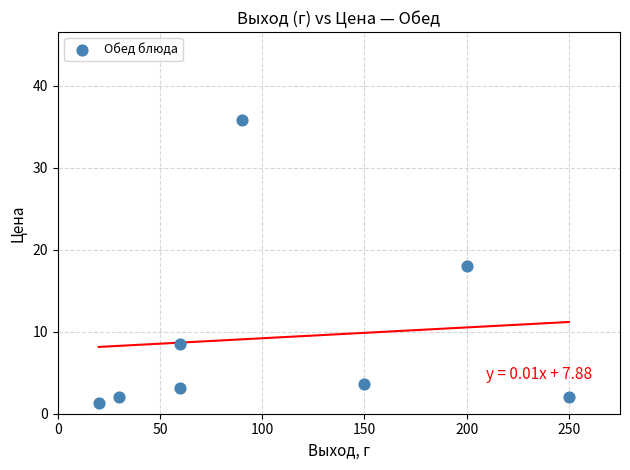

What is the average Y value?

9.3